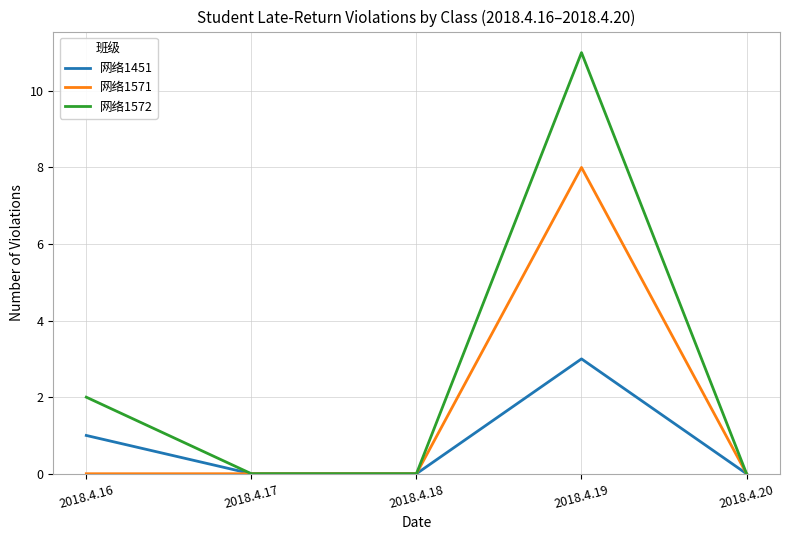

What is the total value across all series at 2018.4.19?

22